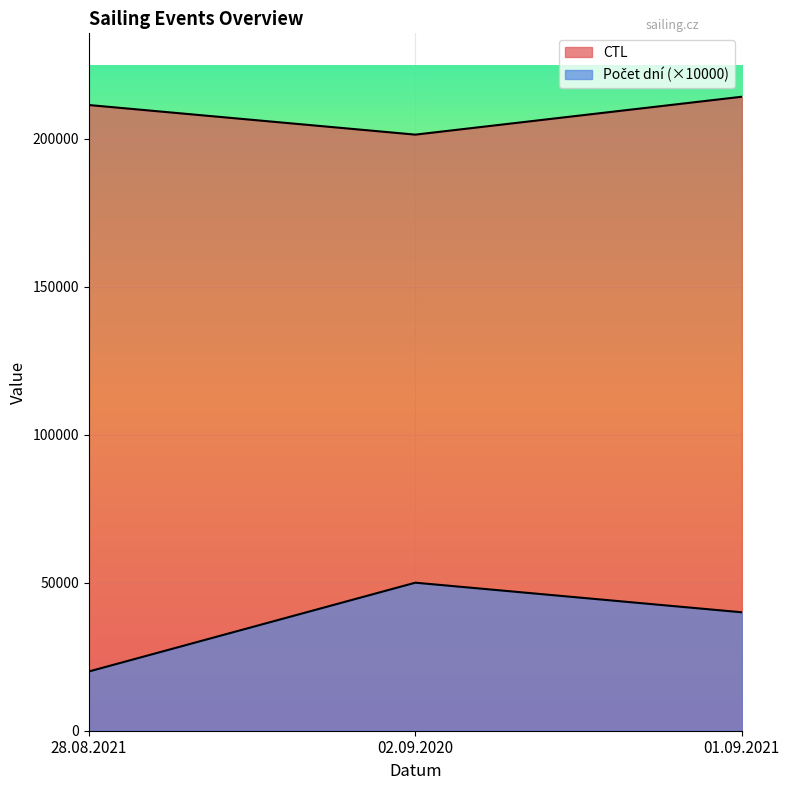

Reading left to right, list all the values displayed in this chart.

CTL: 211332	201333	214132
Počet dní: 20000	50000	40000